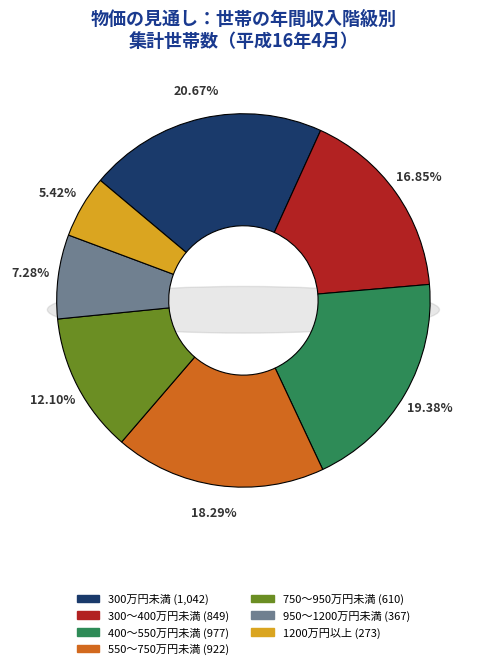

What percentage is the 1200万円以上 slice, to the nearest percent?

5%